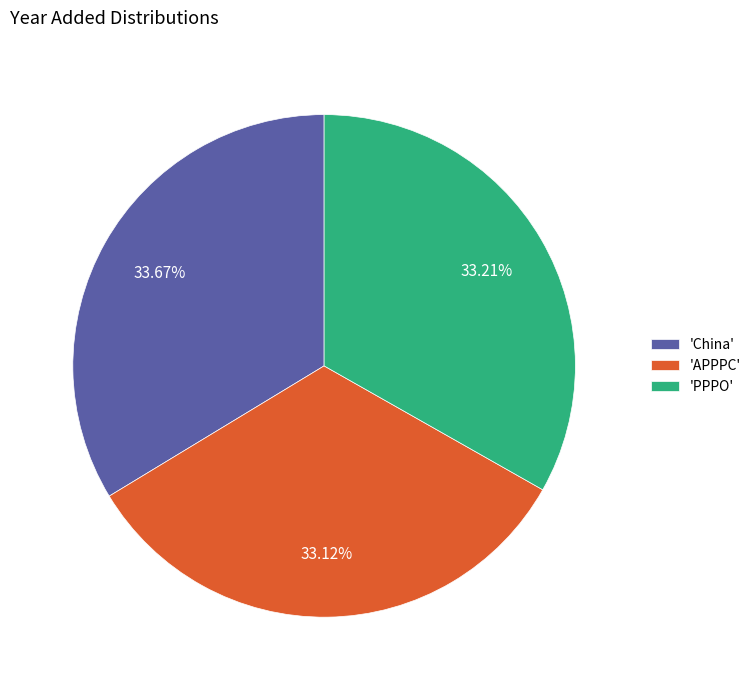

Does any single category account for the majority?

No